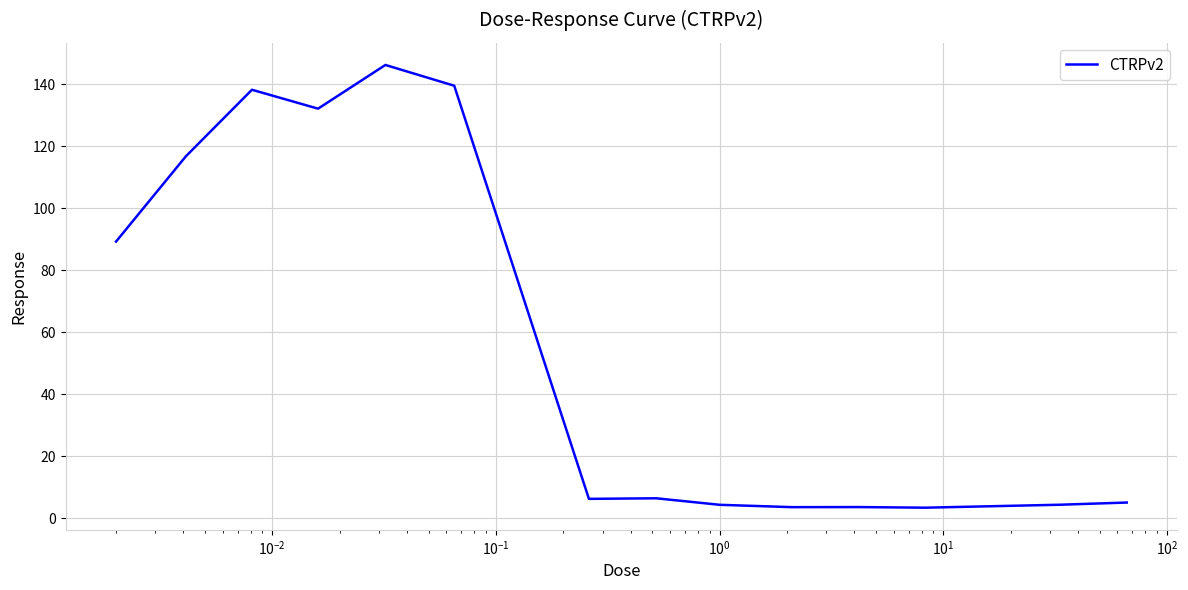

What is the smallest value displayed?

3.4